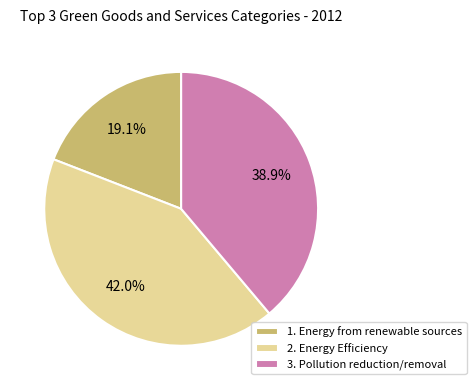

The 1. Energy from renewable sources slice represents 19% of the pie. True or false?

True